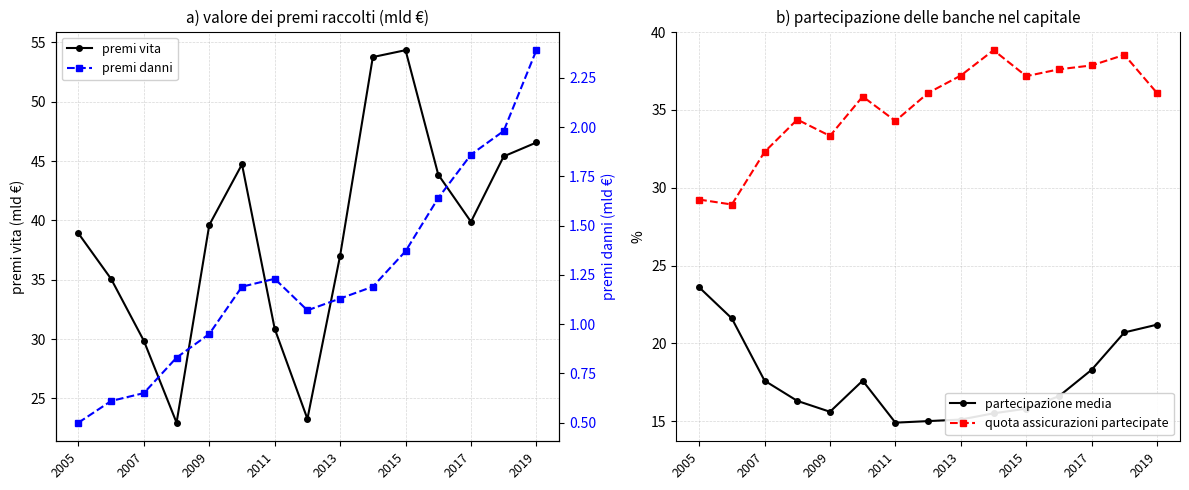

What is the average value of the premi vita series?

39.1